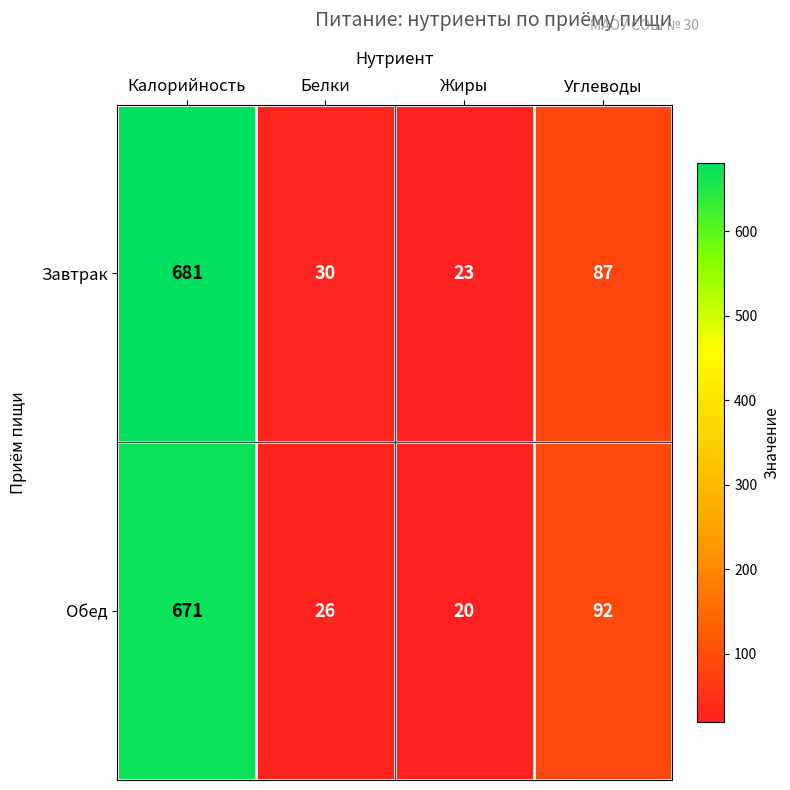

Which label corresponds to the largest value in the chart?

Калорийность